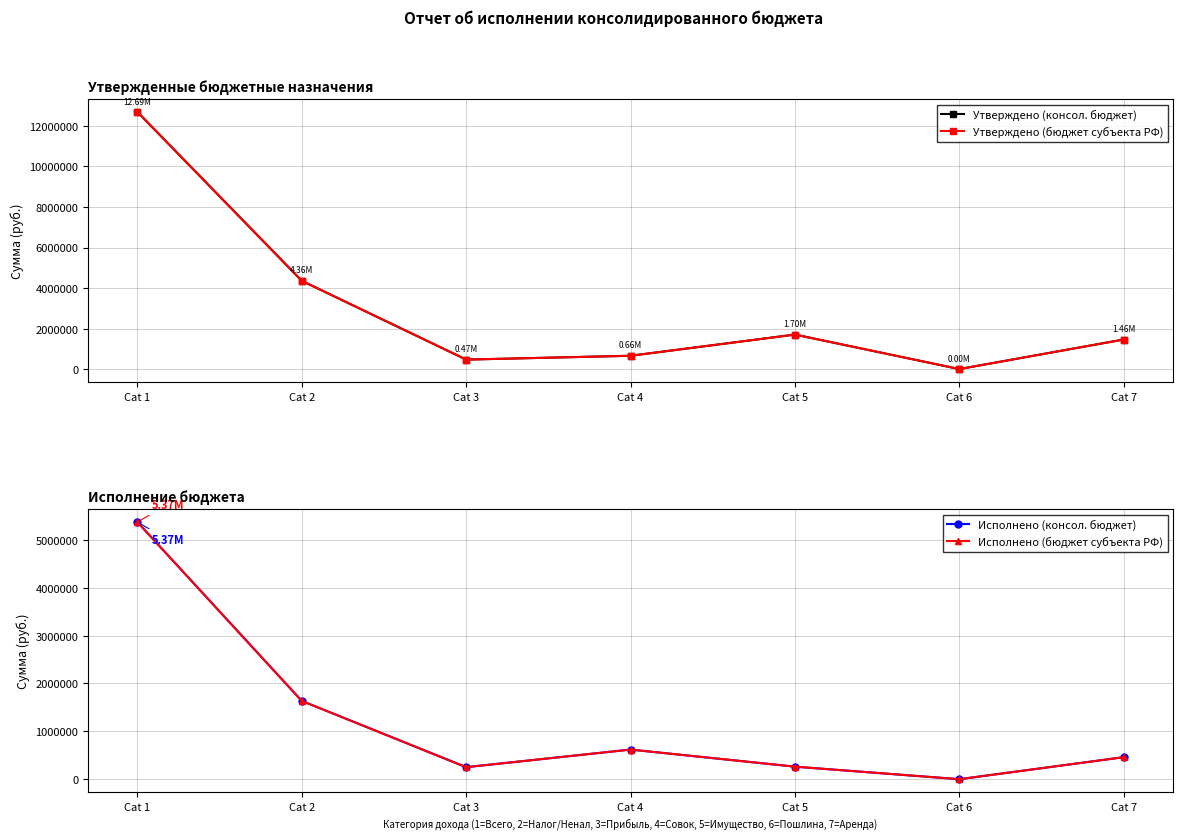

Reading left to right, what are all the values shown in this chart?

Утверждено (консол. бюджет): Cat 1=12690000.0	Cat 2=4357200.0	Cat 3=469900.0	Cat 4=659100.0	Cat 5=1704200.0	Cat 6=3000.0	Cat 7=1461000.0
Утверждено (бюджет субъекта РФ): Cat 1=12690000.0	Cat 2=4357200.0	Cat 3=469900.0	Cat 4=659100.0	Cat 5=1704200.0	Cat 6=3000.0	Cat 7=1461000.0
Исполнено (консол. бюджет): Cat 1=5369996.9	Cat 2=1636062.4	Cat 3=253002.3	Cat 4=620609.5	Cat 5=263984.6	Cat 6=2000.0	Cat 7=461909.6
Исполнено (бюджет субъекта РФ): Cat 1=5369996.9	Cat 2=1636062.4	Cat 3=253002.3	Cat 4=620609.5	Cat 5=263984.6	Cat 6=2000.0	Cat 7=461909.6